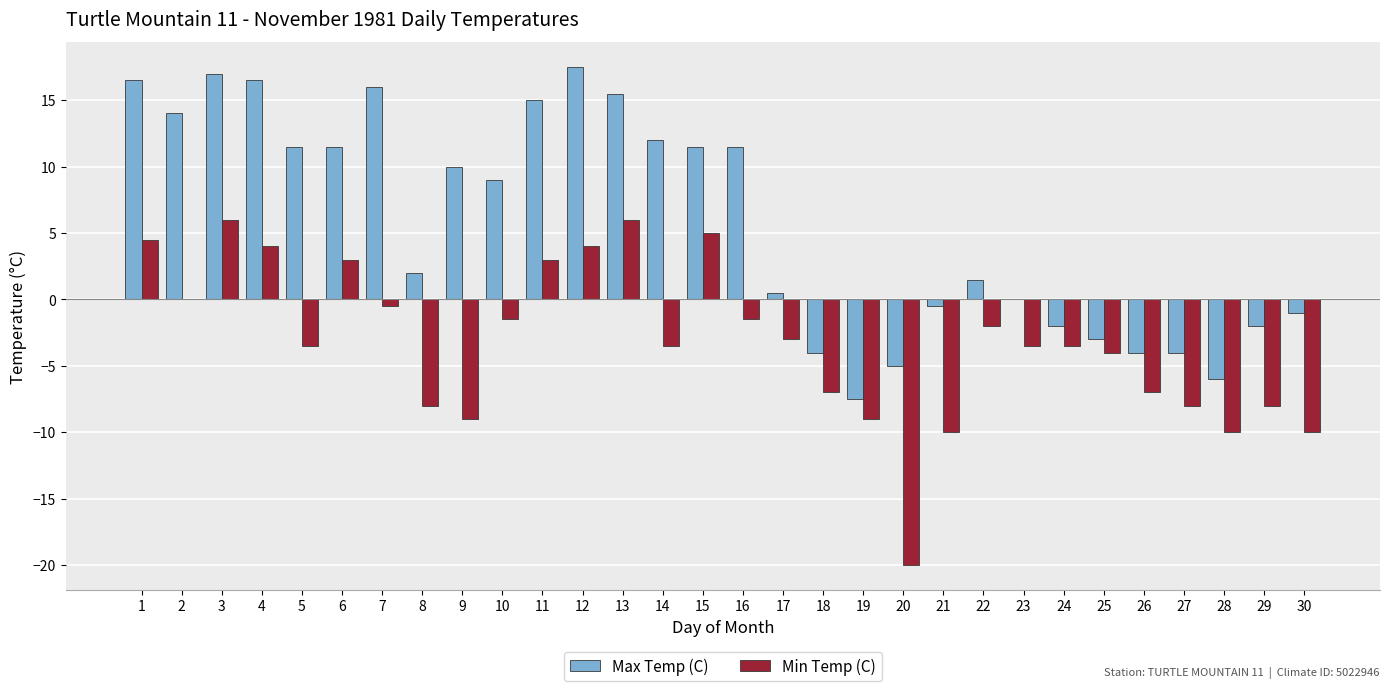

The value of Max Temp (C) at 2 is 14.0. True or false?

True